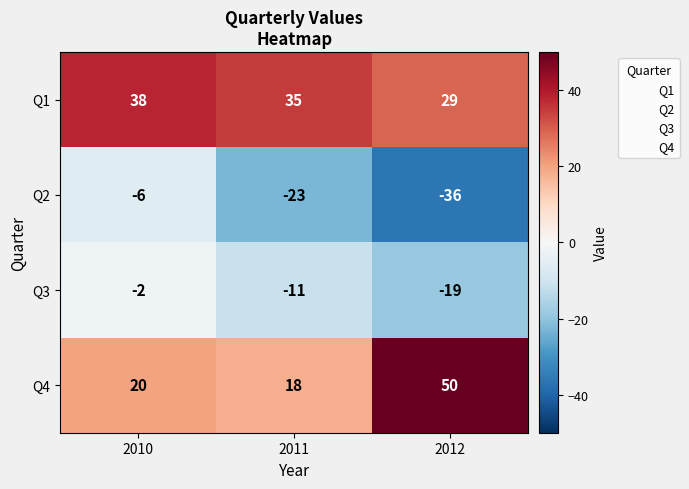

What is the difference between the maximum and second lowest values in the Q4 series?

30